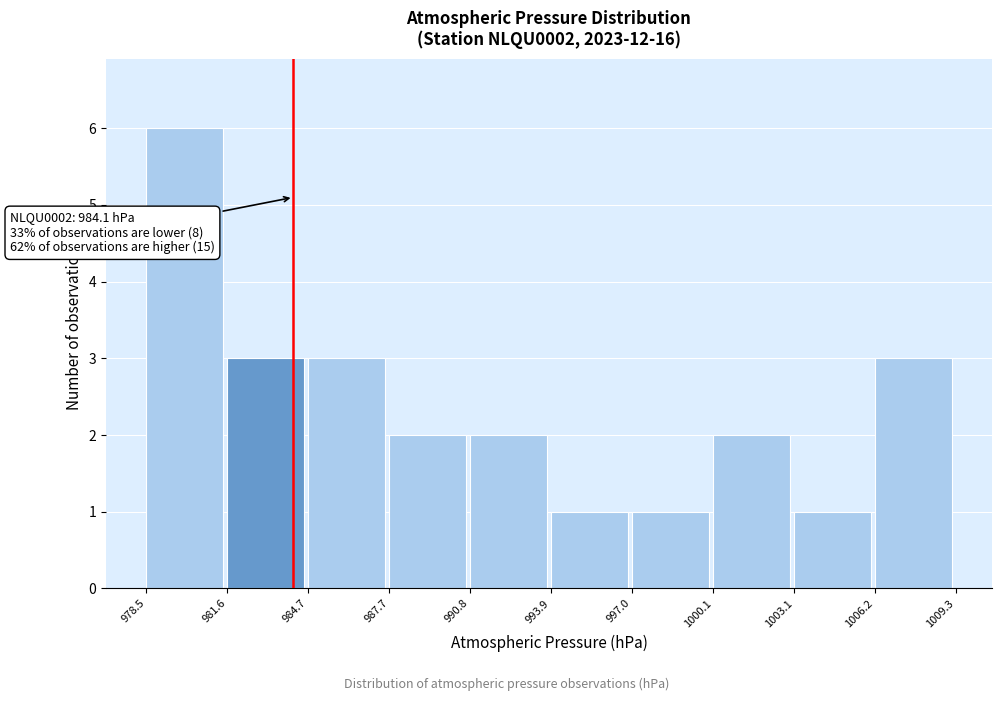

Which range on the x-axis has the tallest bar?

978.5 to 981.6